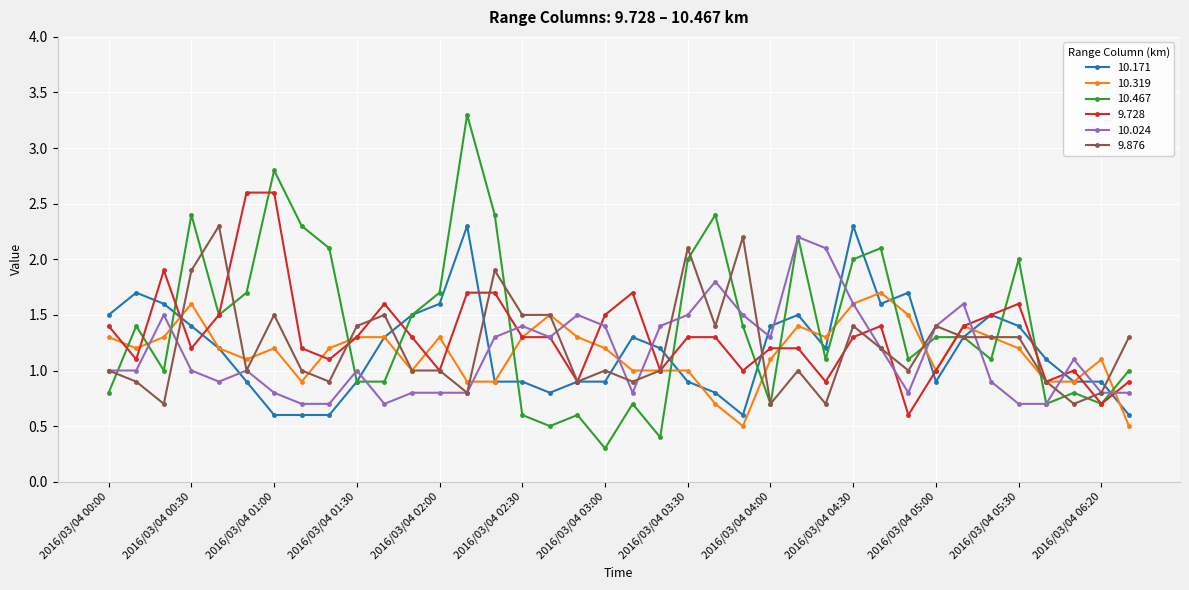

How many times do 10.319 and 10.467 cross each other?

17